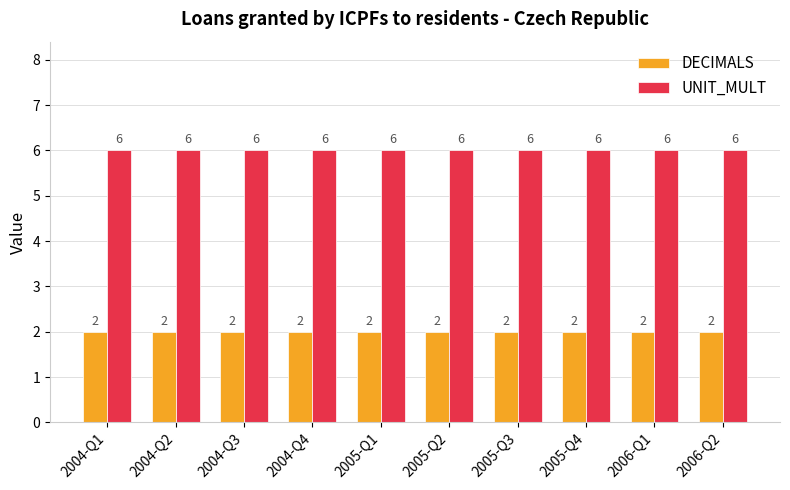

What is the minimum value shown in the chart?

2